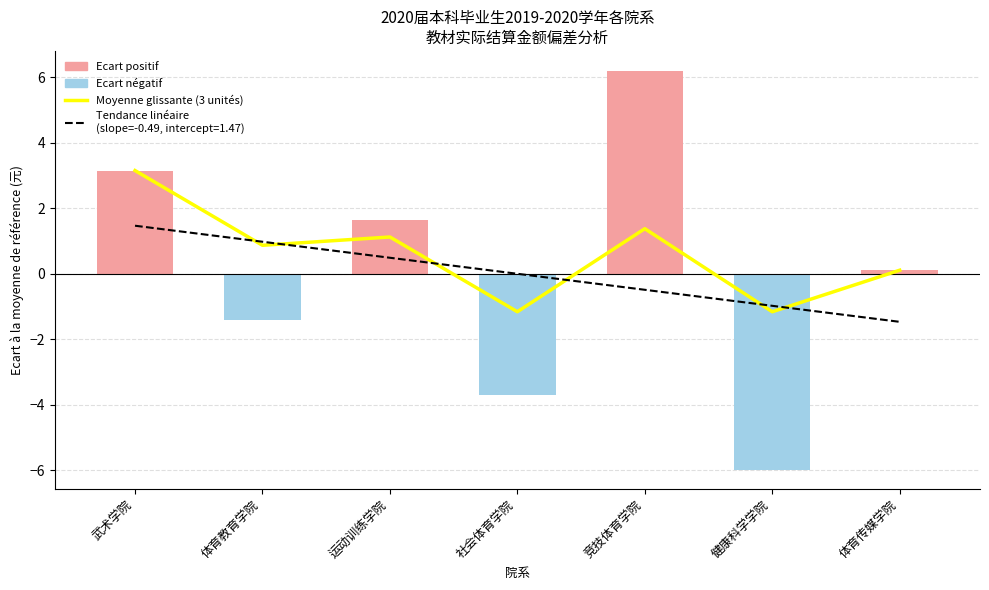

Which label corresponds to the largest value in the chart?

武术学院